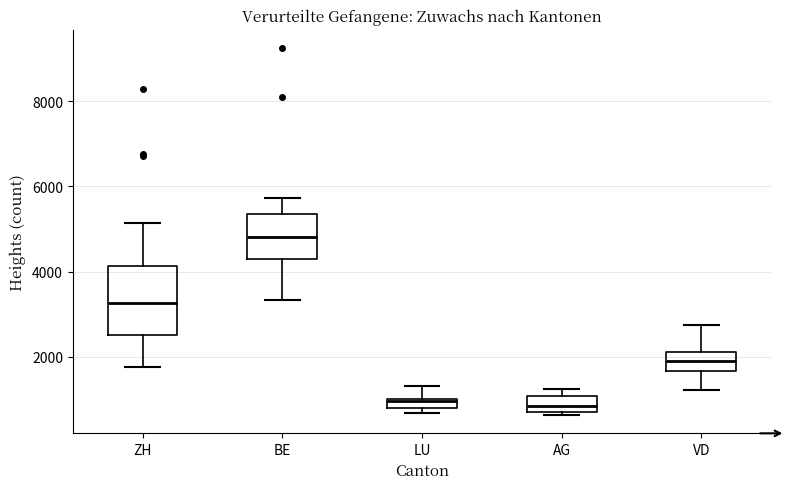

Comparing the boxes themselves (not the whiskers), which one is the tallest?

ZH